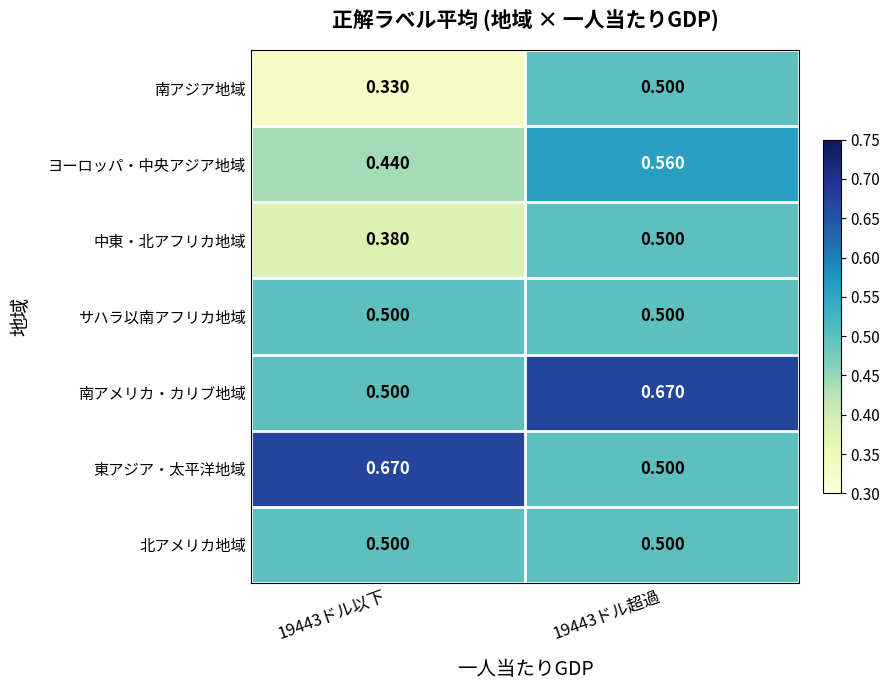

Is the value of 東アジア・太平洋地域 at 19443ドル以下 greater than the value of 南アジア地域 at 19443ドル超過?

Yes